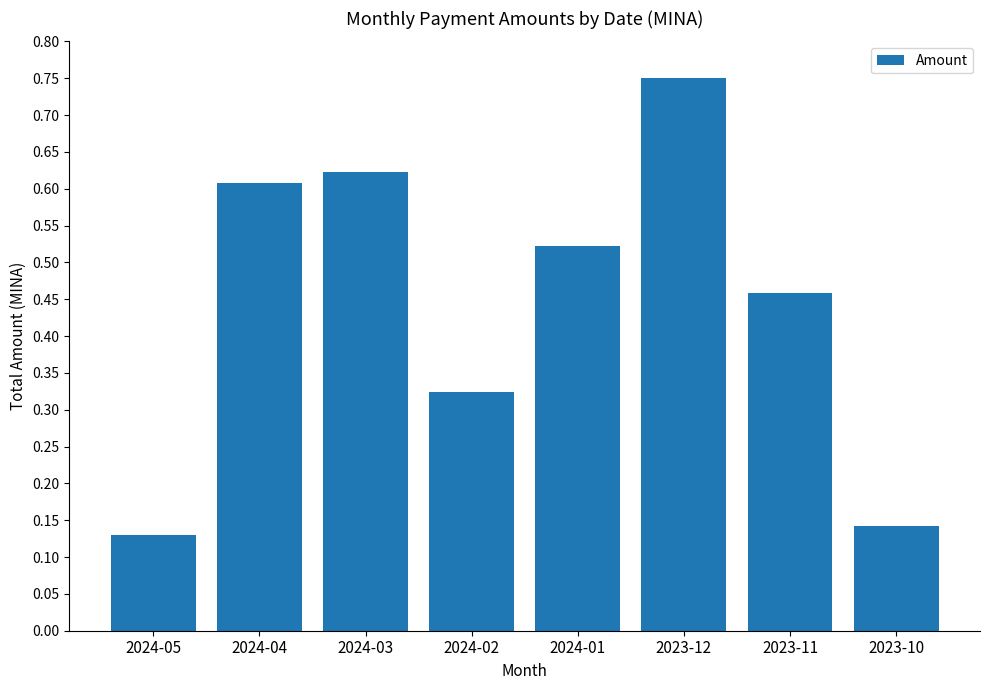

What is the average value?

0.4